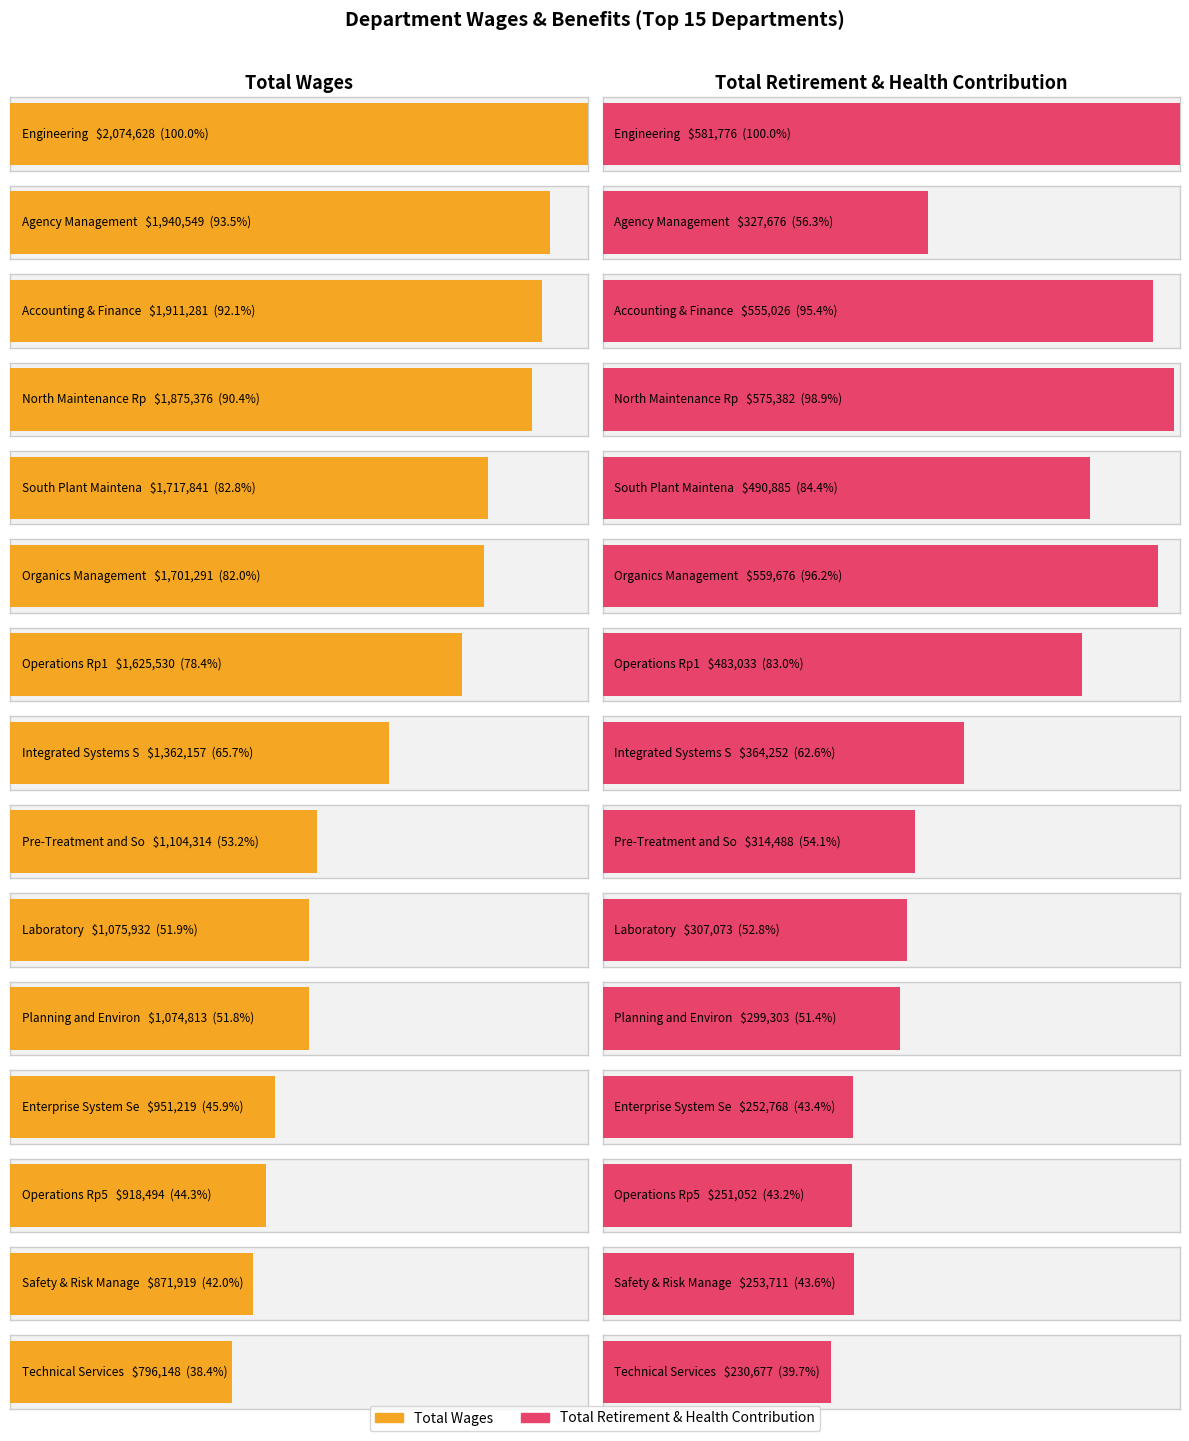

What position from the left is Technical Services?

15